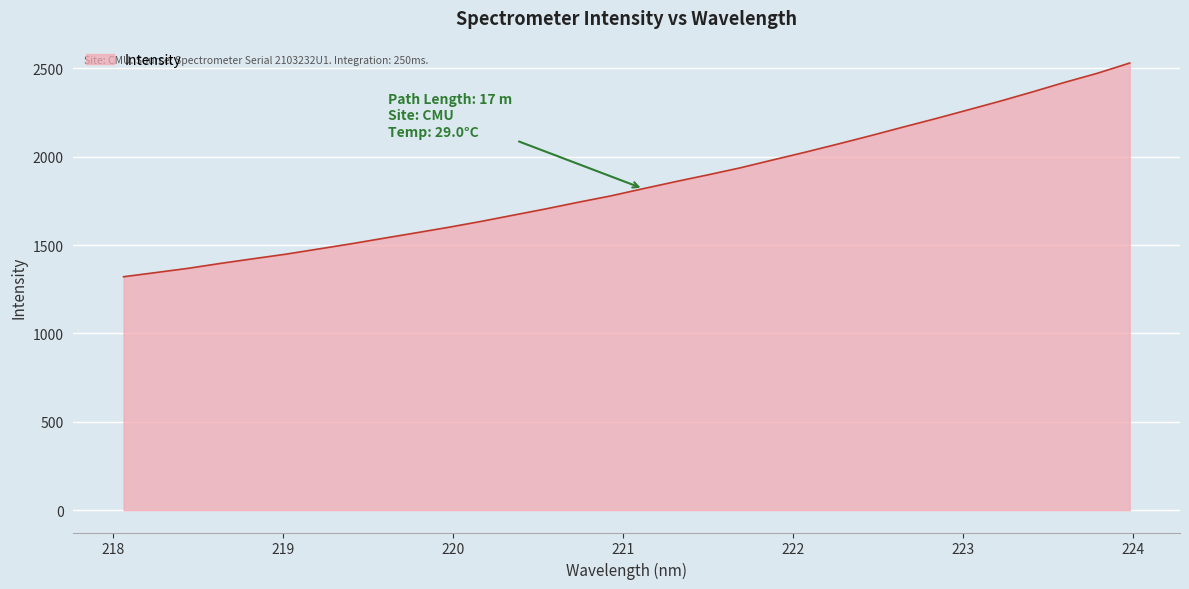

What is the greatest value displayed?

2530.2